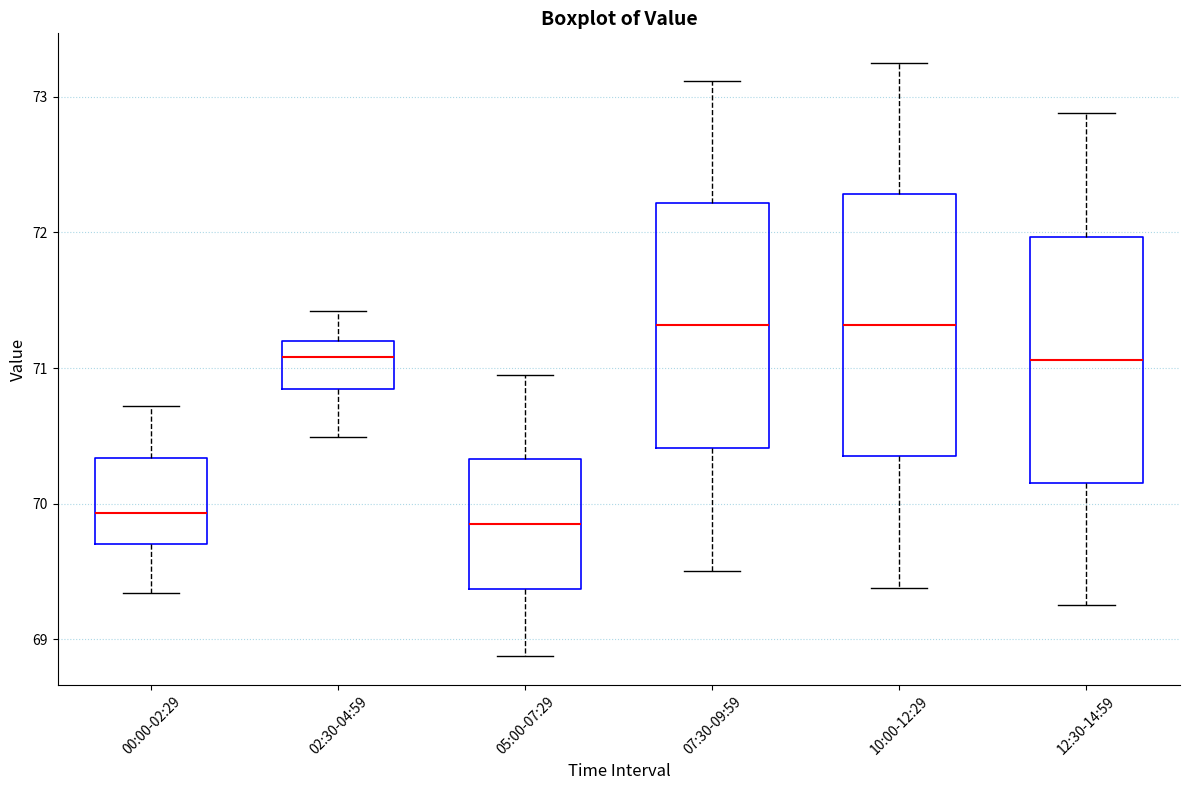

Reading left to right, transcribe this box plot: for each box, give where its median line is, the range the box spans, and where its two whiskers end, as read against the y-axis. The values are not printed on the chart, so give them approximately, as read against the axis.

00:00-02:29: median 69.9, box 69.7 to 70.3, whiskers 69.3 to 70.7
02:30-04:59: median 71.1, box 70.8 to 71.2, whiskers 70.5 to 71.4
05:00-07:29: median 69.9, box 69.4 to 70.3, whiskers 68.9 to 71.0
07:30-09:59: median 71.3, box 70.4 to 72.2, whiskers 69.5 to 73.1
10:00-12:29: median 71.3, box 70.4 to 72.3, whiskers 69.4 to 73.3
12:30-14:59: median 71.1, box 70.2 to 72.0, whiskers 69.3 to 72.9